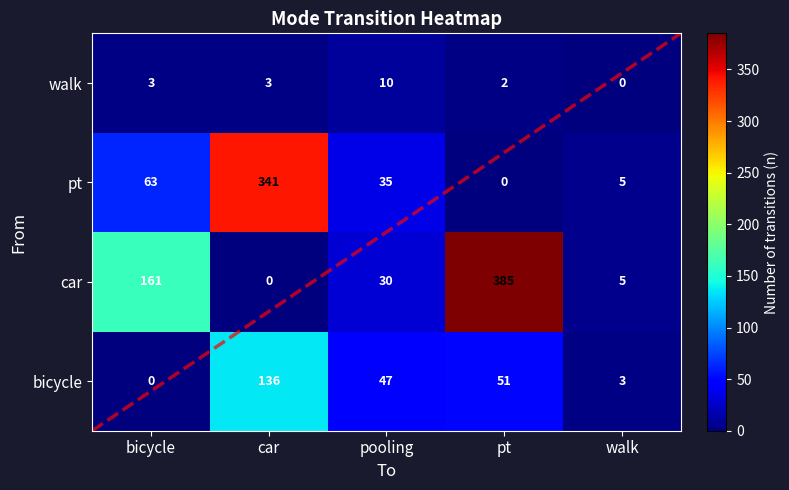

Which category has the lowest value across all series?

bicycle